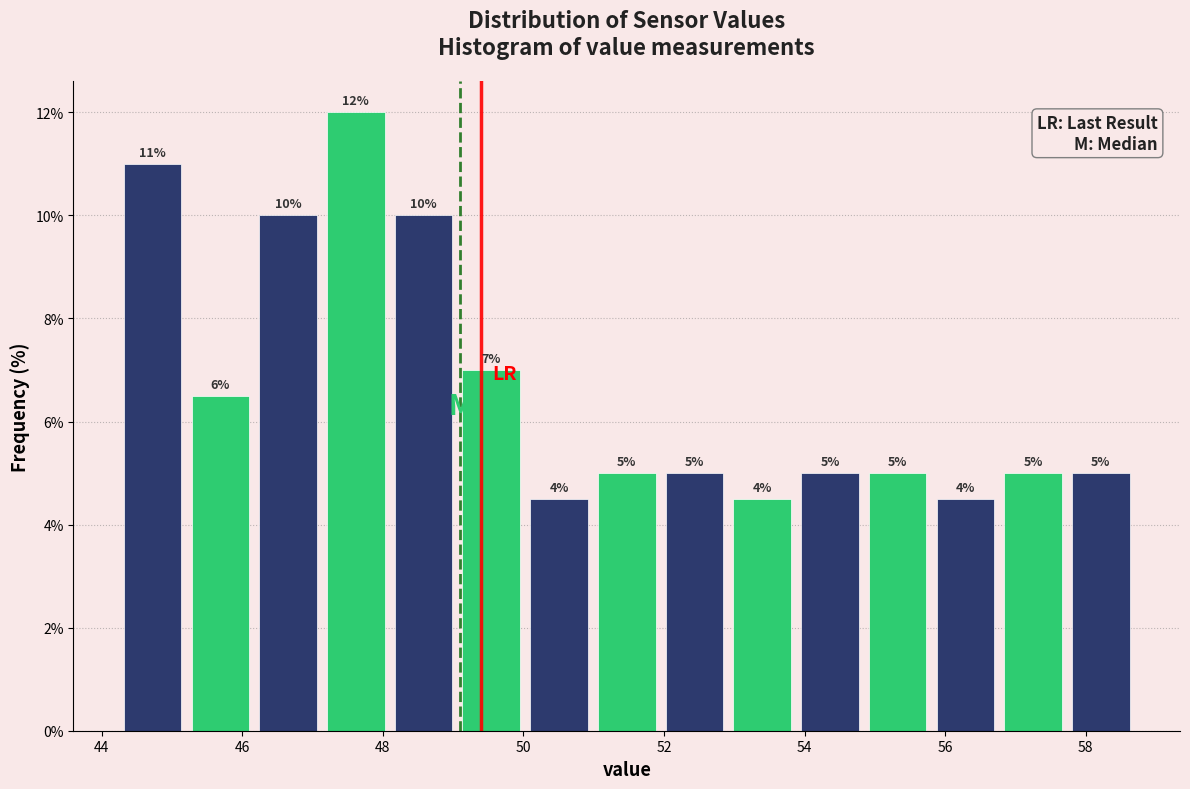

Which range on the x-axis has the tallest bar?

47.2 to 48.0